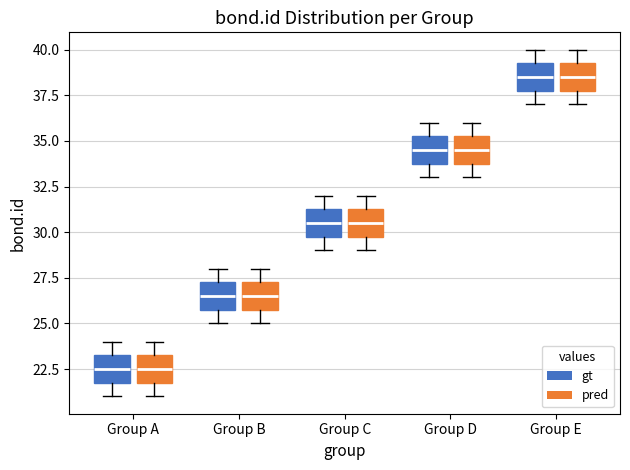

Reading left to right, transcribe this box plot: for each box, give where its median line is, the range the box spans, and where its two whiskers end, as read against the y-axis. The values are not printed on the chart, so give them approximately, as read against the axis.

Group A (gt): median 22.5, box 22.0 to 23.5, whiskers 21.0 to 24.0
Group A (pred): median 22.5, box 22.0 to 23.5, whiskers 21.0 to 24.0
Group B (gt): median 26.5, box 26.0 to 27.5, whiskers 25.0 to 28.0
Group B (pred): median 26.5, box 26.0 to 27.5, whiskers 25.0 to 28.0
Group C (gt): median 30.5, box 30.0 to 31.5, whiskers 29.0 to 32.0
Group C (pred): median 30.5, box 30.0 to 31.5, whiskers 29.0 to 32.0
Group D (gt): median 34.5, box 34.0 to 35.5, whiskers 33.0 to 36.0
Group D (pred): median 34.5, box 34.0 to 35.5, whiskers 33.0 to 36.0
Group E (gt): median 38.5, box 38.0 to 39.5, whiskers 37.0 to 40.0
Group E (pred): median 38.5, box 38.0 to 39.5, whiskers 37.0 to 40.0